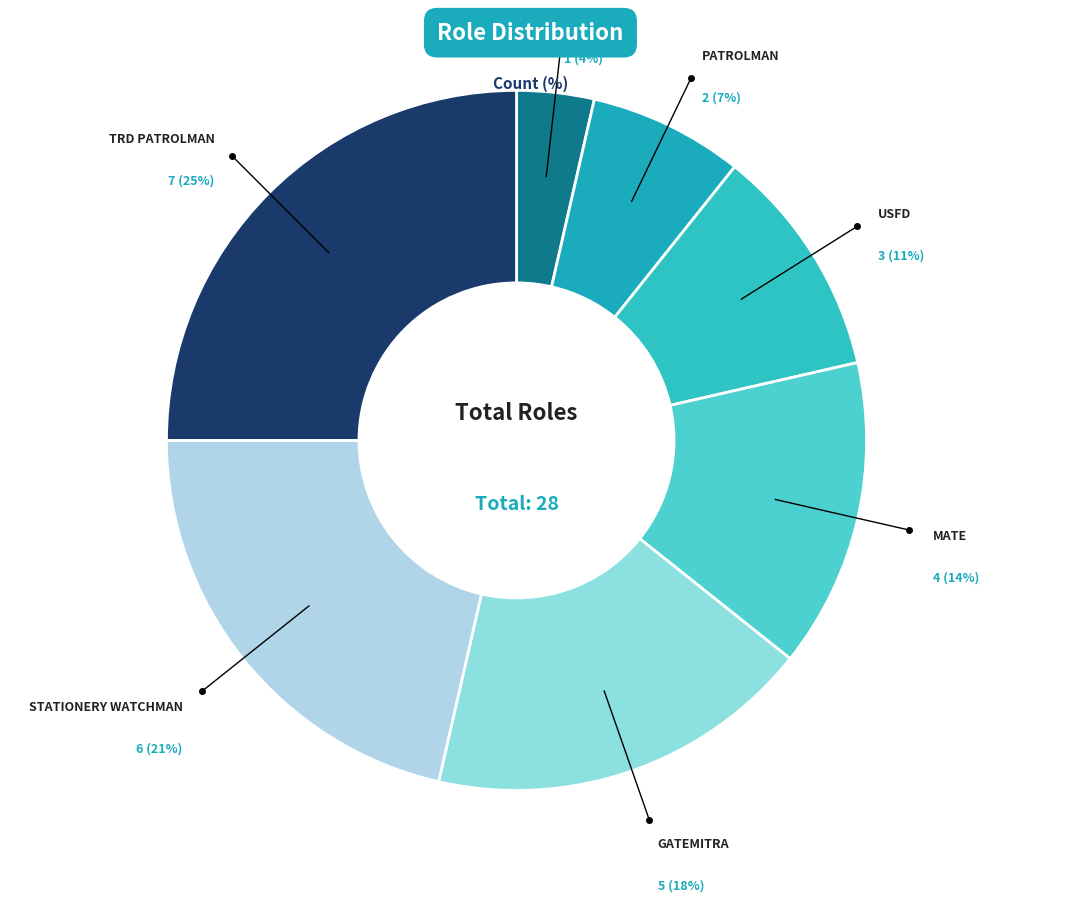

What is the smallest slice in the pie chart?

KEYMAN